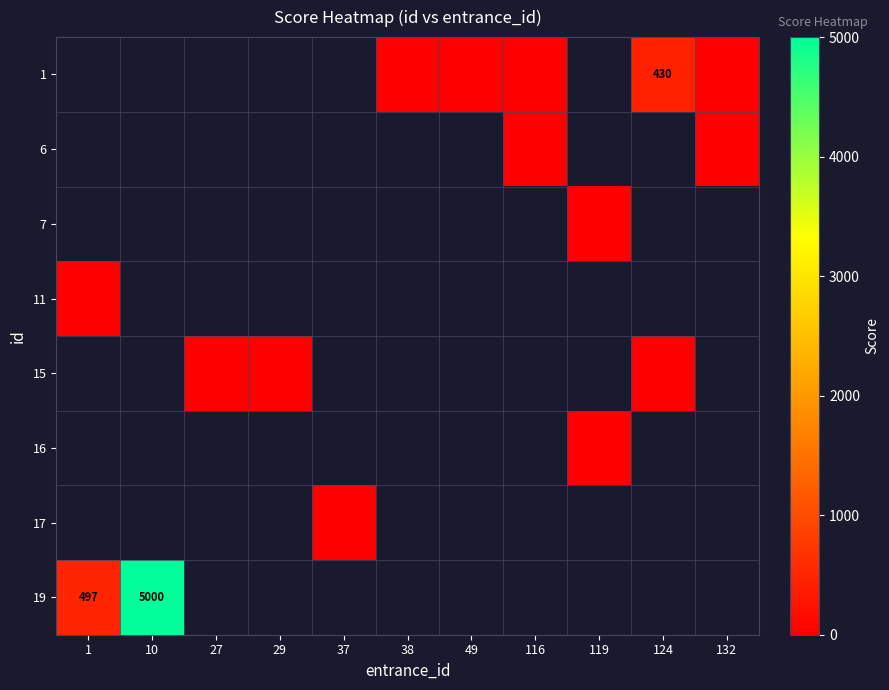

The value of 1 at 124 is 430. True or false?

True